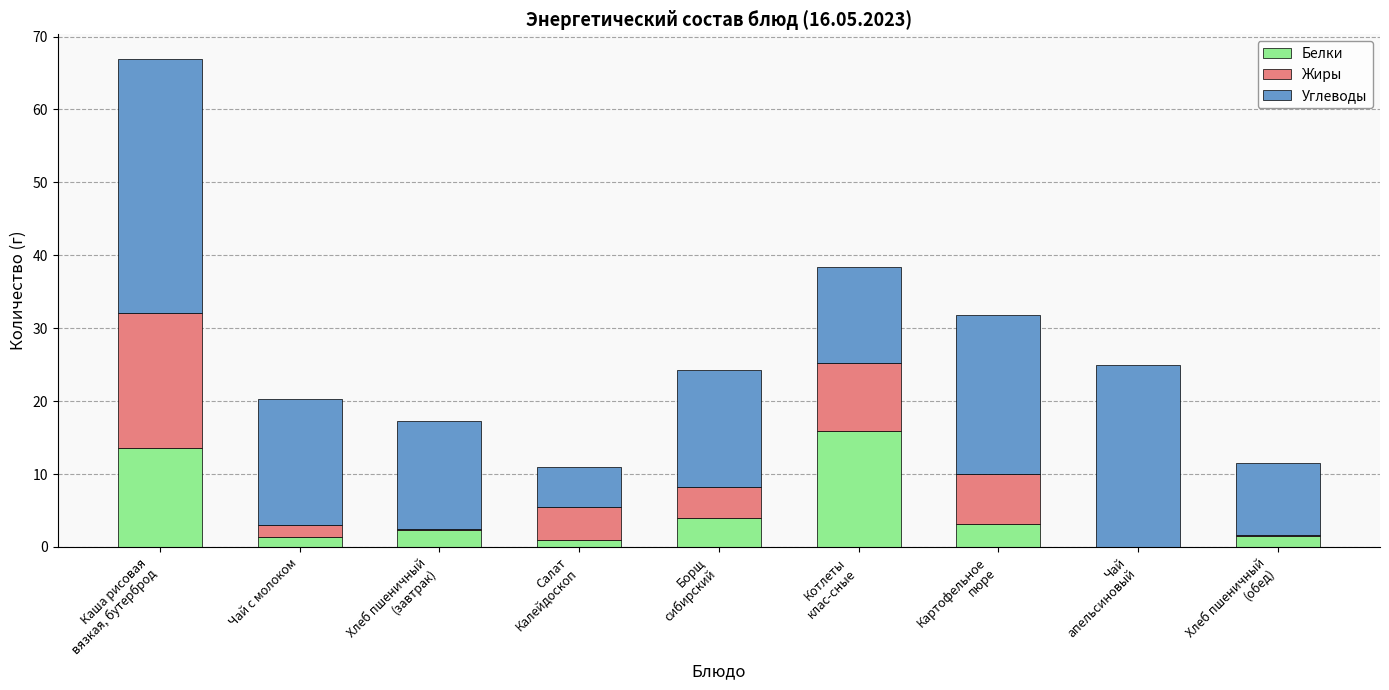

What is the highest value of the Белки series?

15.9